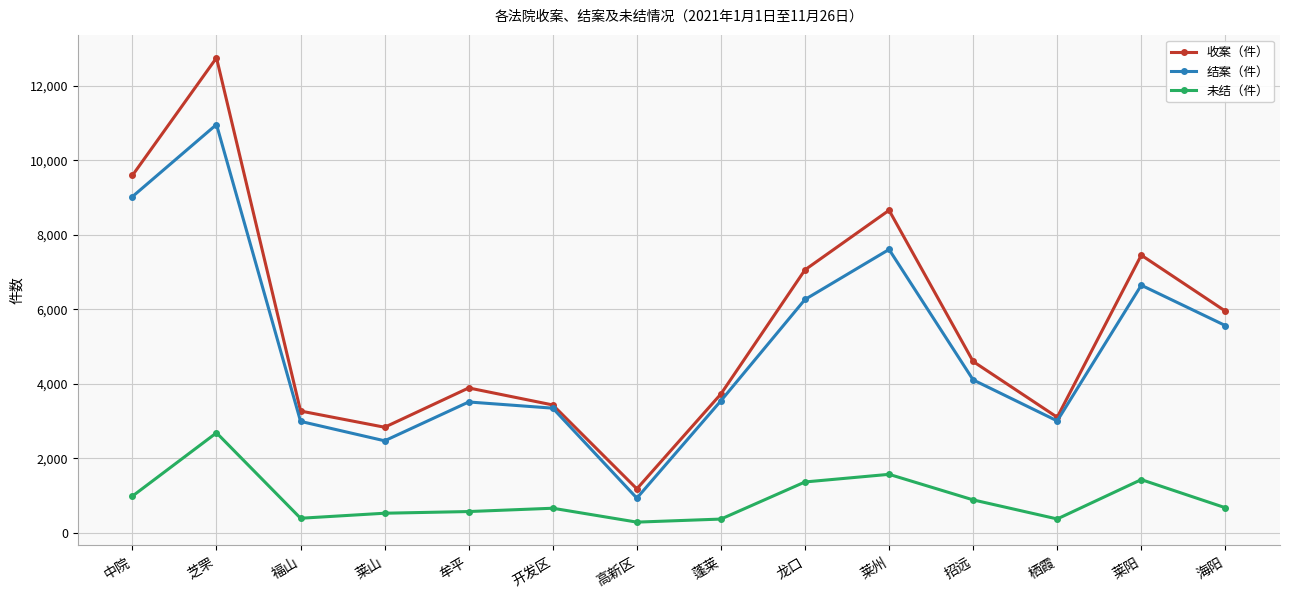

True or false: 收案（件） has more than 1 interior local peaks.

True